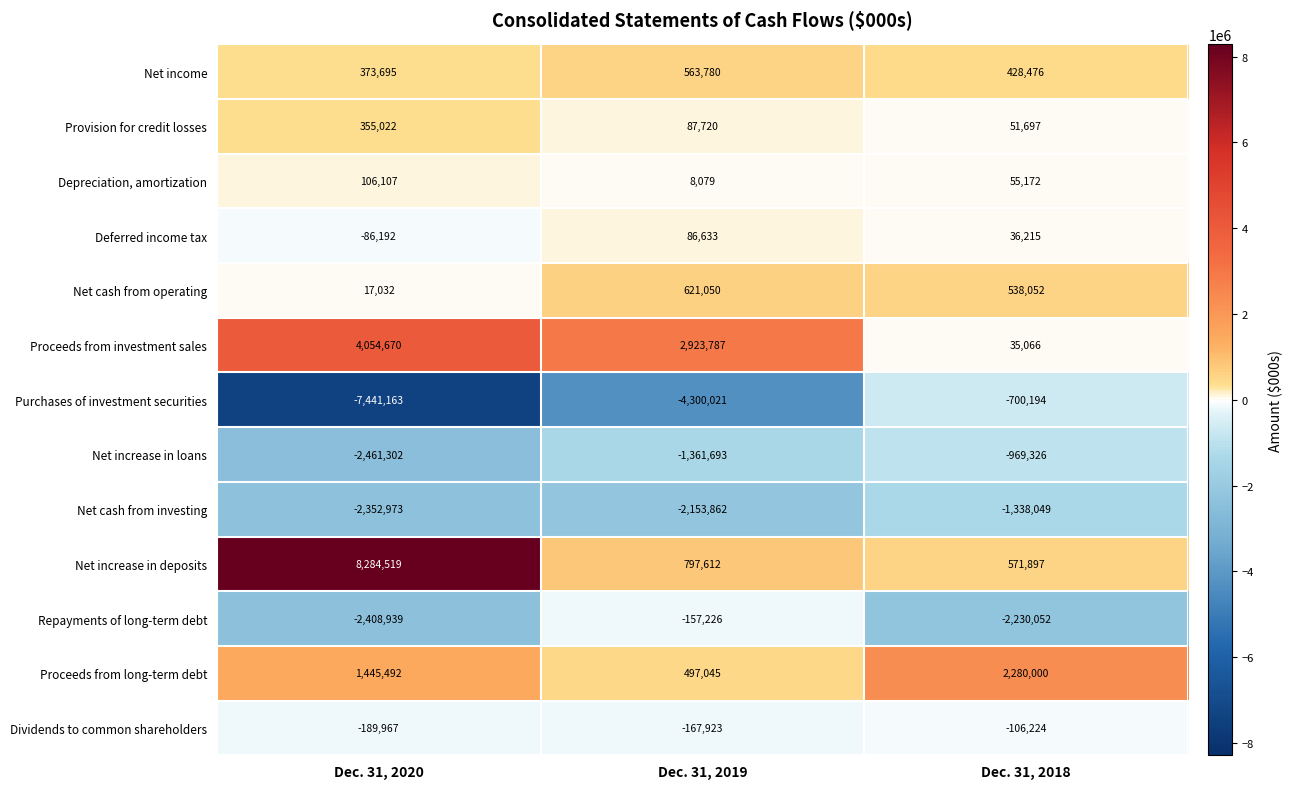

Which series has the largest total across all categories?

Net increase in deposits